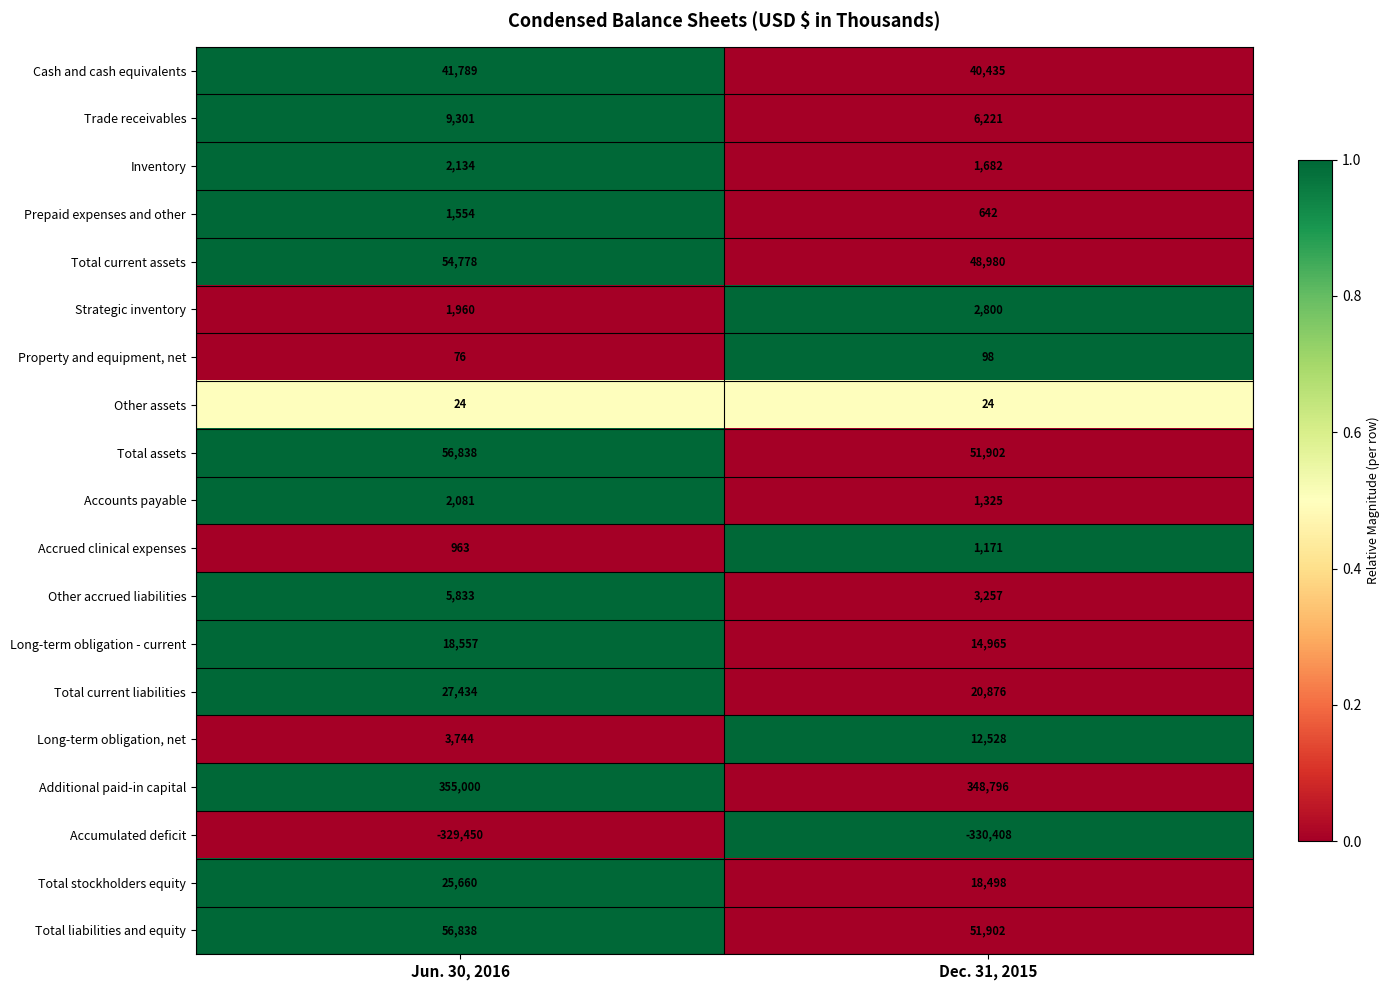

What is the difference between the maximum and minimum values in the Long-term obligation - current series?

3592